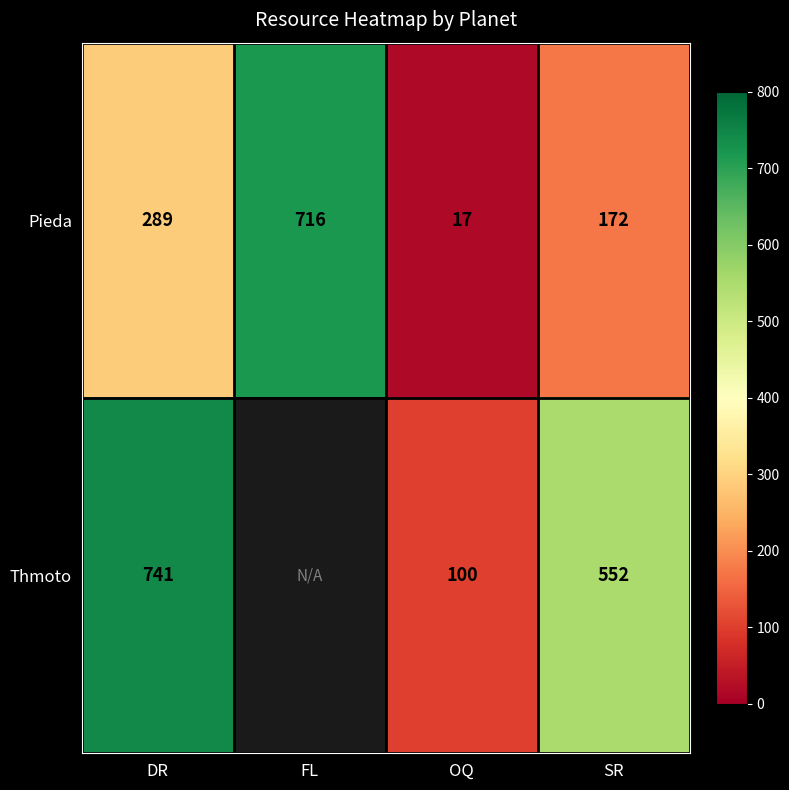

The Thmoto series shows 63.1 at OQ. True or false?

False